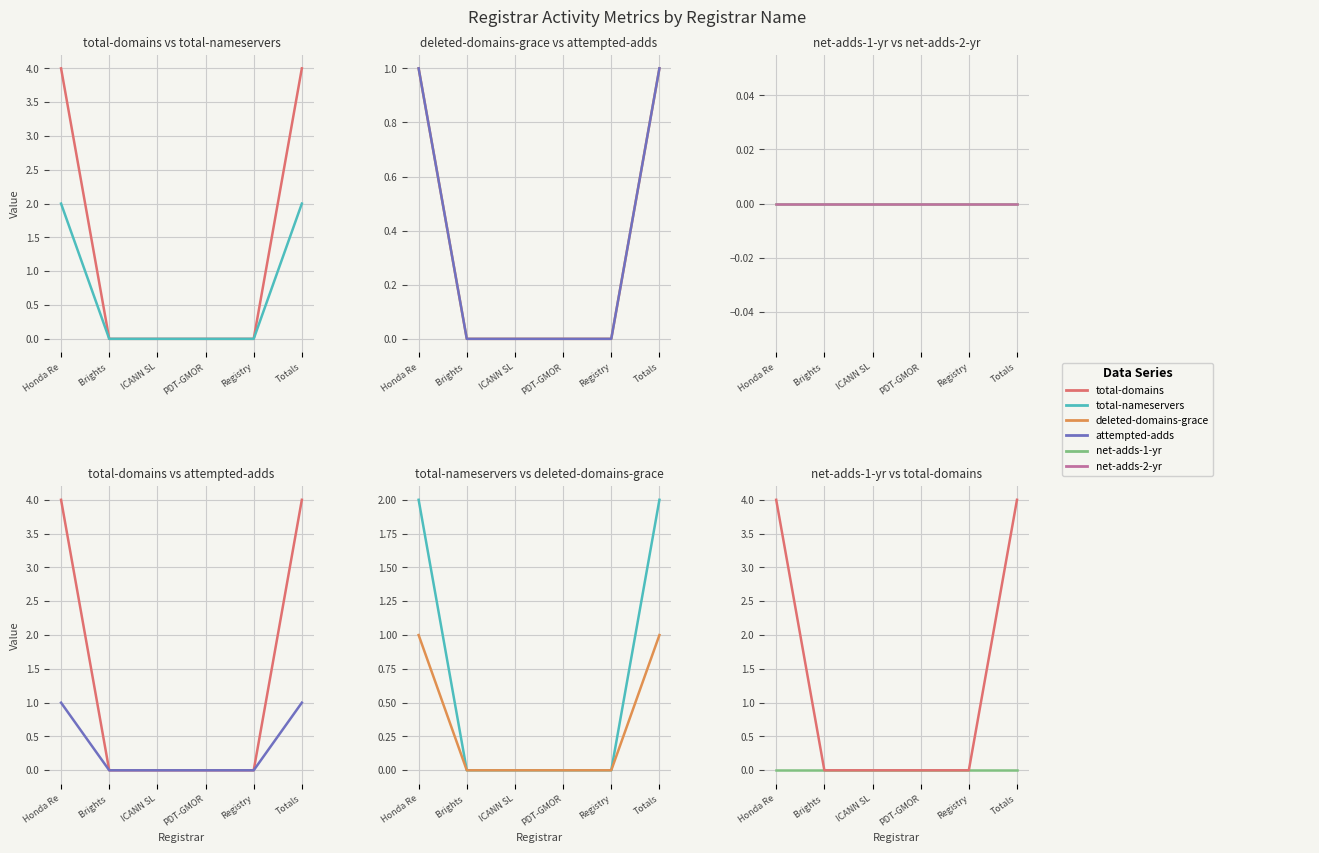

True or false: total-nameservers has a value of 0 at PDT-GMOR.

True